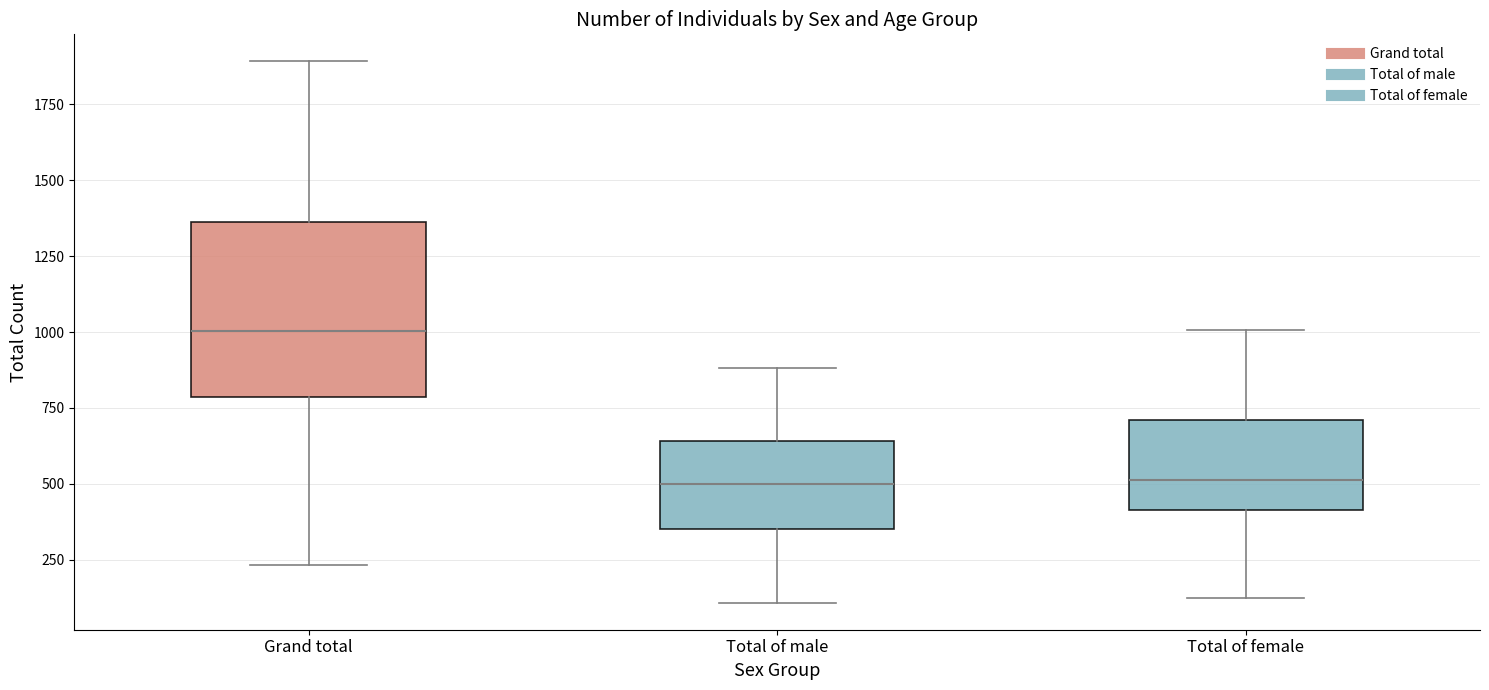

Reading left to right, read every box against the y-axis: the position of its median line, the range the box covers, and the ends of its whiskers. The values are not printed on the chart, so give them approximately, as read against the axis.

Grand total: median 1000, box 800 to 1350, whiskers 250 to 1900
Total of male: median 500, box 350 to 650, whiskers 100 to 900
Total of female: median 500, box 400 to 700, whiskers 150 to 1000